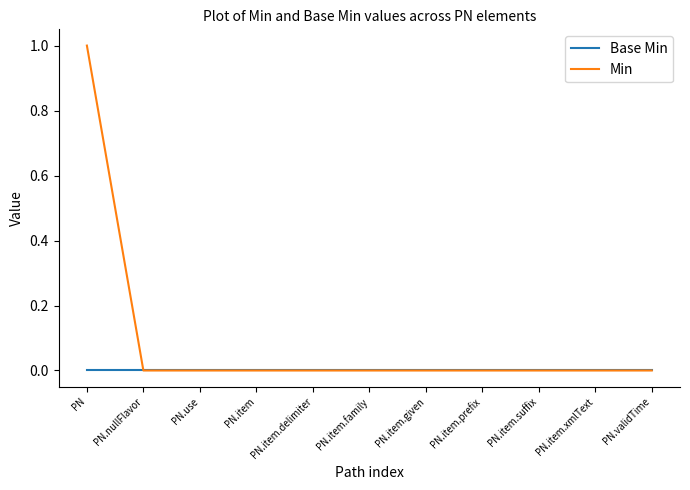

What are all the series names shown in the legend?

Base Min, Min